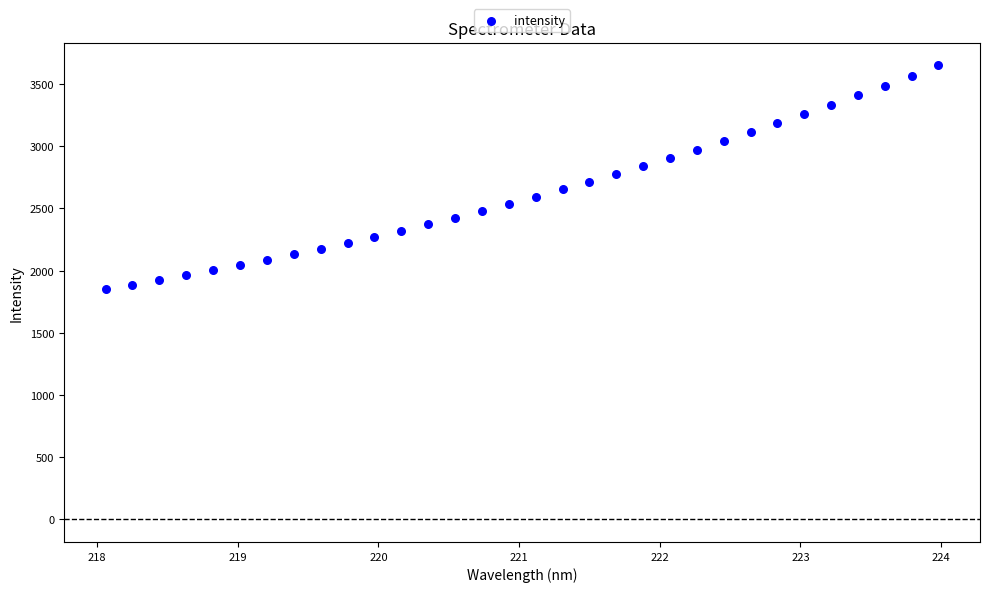

What is the range of X values (max minus min)?

5.9